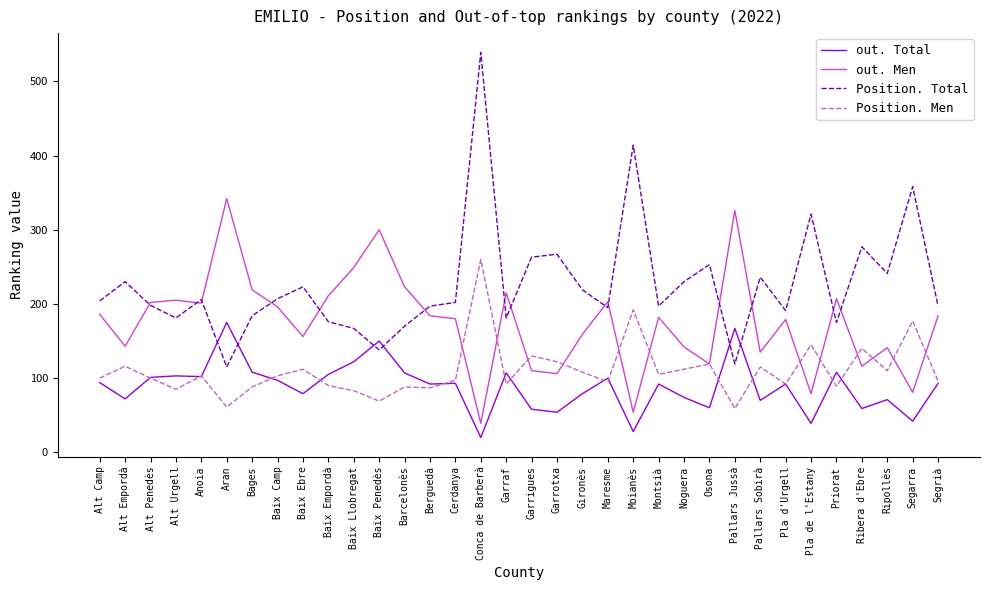

True or false: out. Men and out. Total intersect in this chart.

False